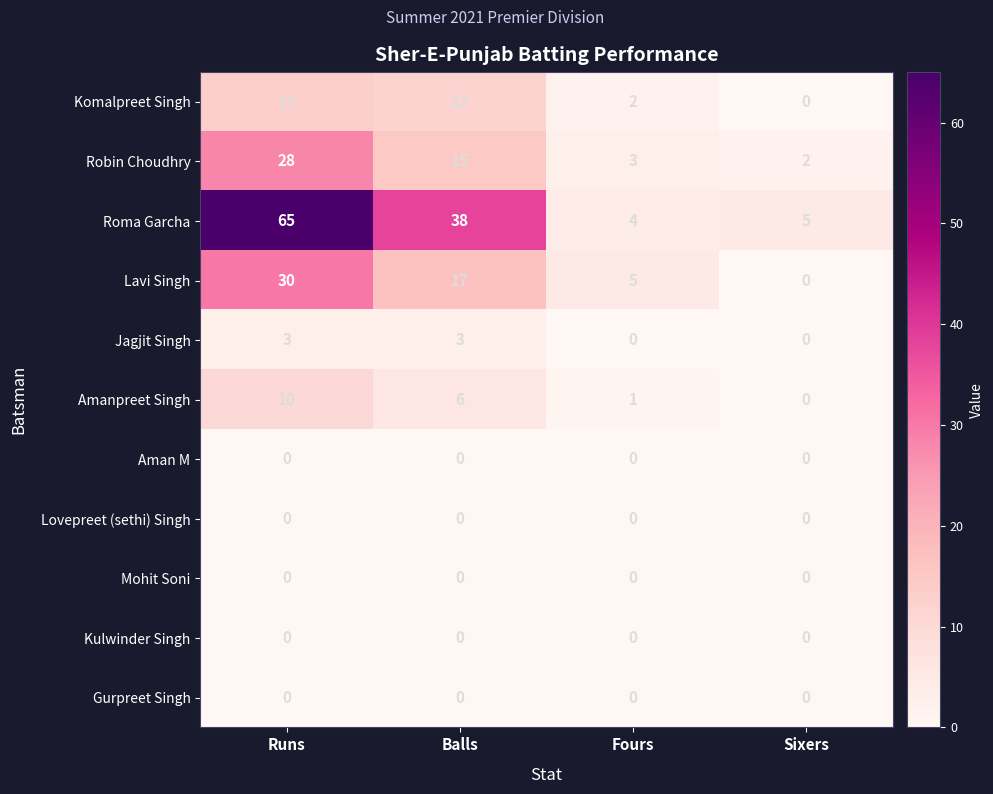

List the labels in order of Amanpreet Singh value, largest first.

Runs, Balls, Fours, Sixers